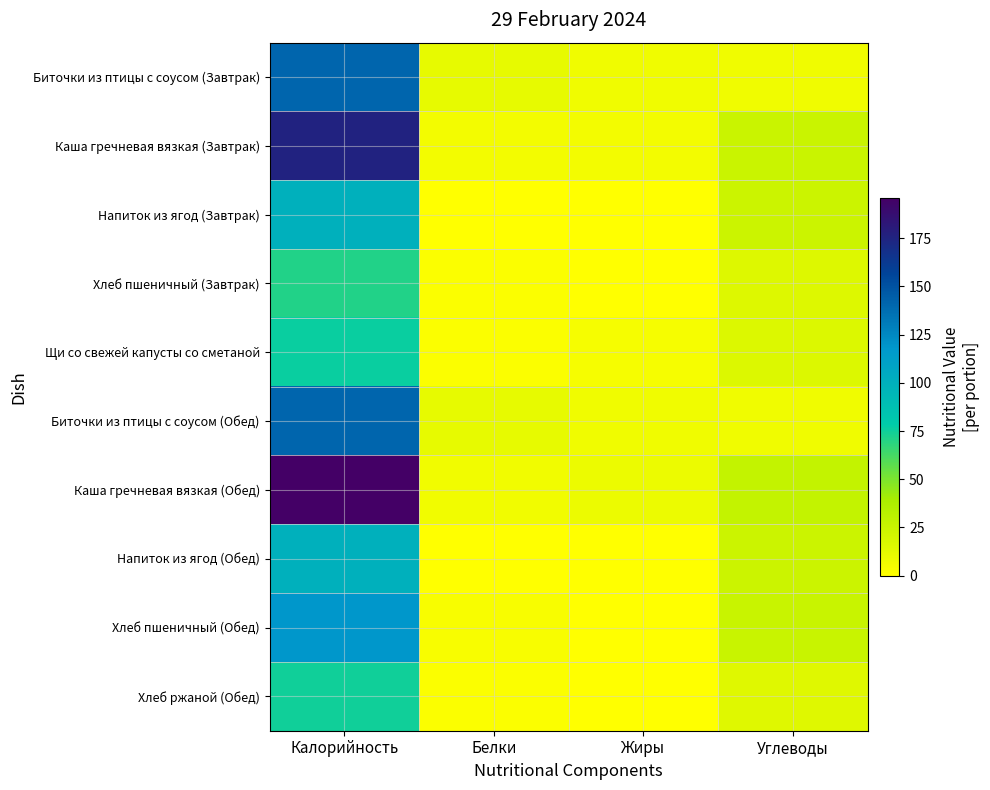

Between Белки and Калорийность, which is larger?

Калорийность